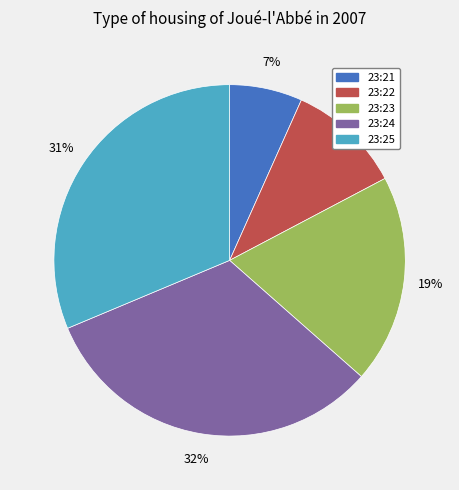

Combined, do 23:21 and 23:23 account for over 50%?

No